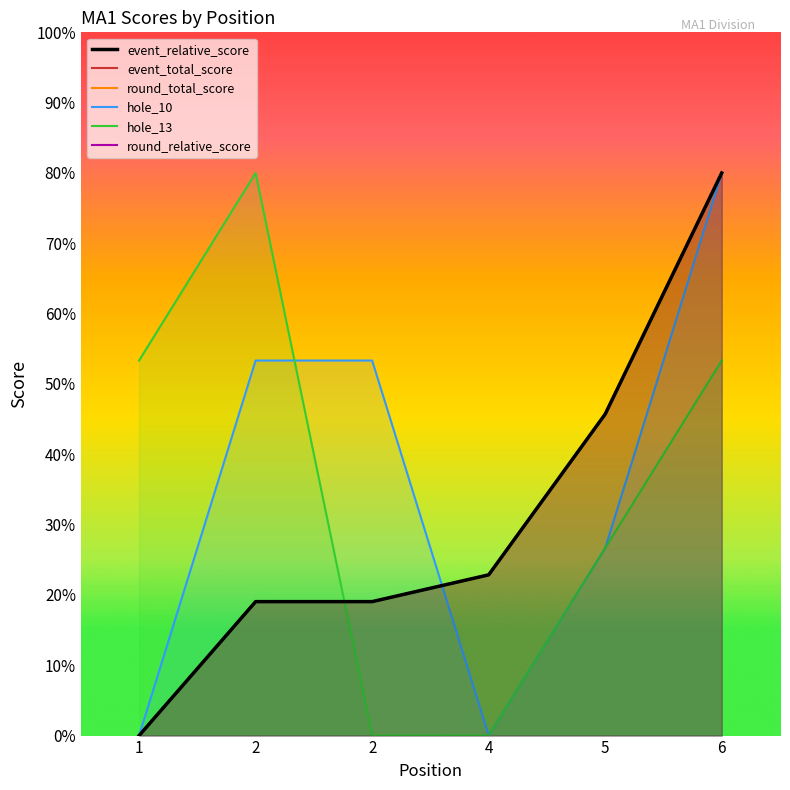

The round_relative_score series shows 45.7 at 5. True or false?

True